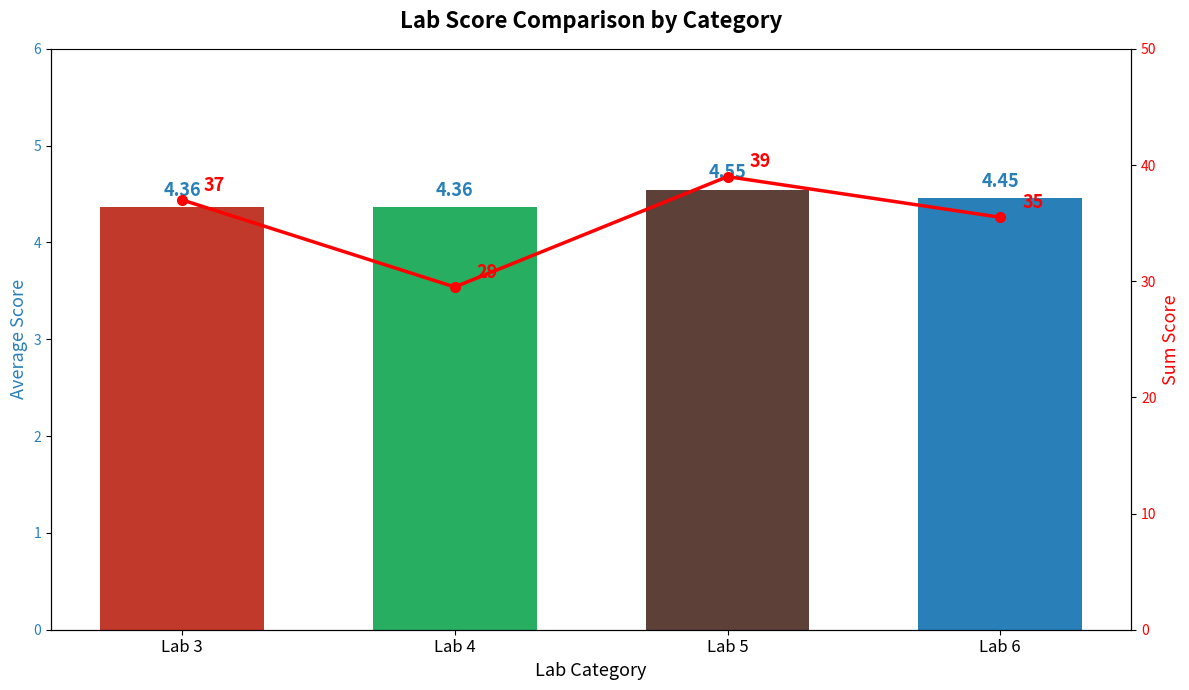

Reading right to left, list all the values displayed in this chart.

Avg Lab Score: Lab 6=4.5	Lab 5=4.5	Lab 4=4.4	Lab 3=4.4
Sum Score: Lab 6=35.5	Lab 5=39.0	Lab 4=29.5	Lab 3=37.0